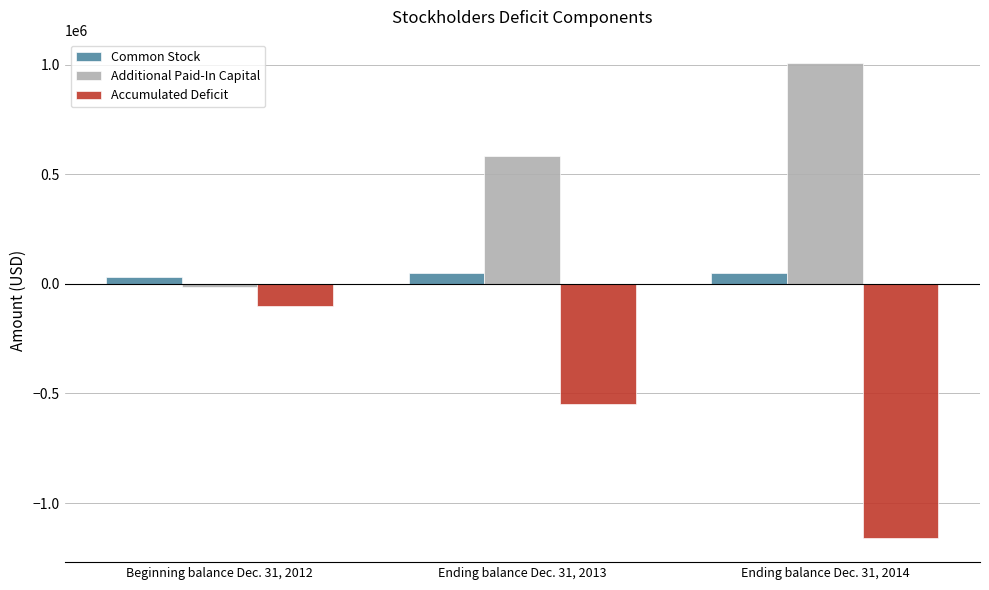

What is the difference between the maximum and second lowest values in the Additional Paid-In Capital series?

423023